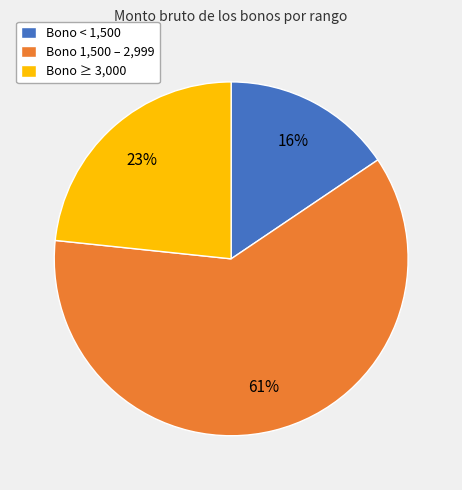

How many slices are in this pie chart?

3